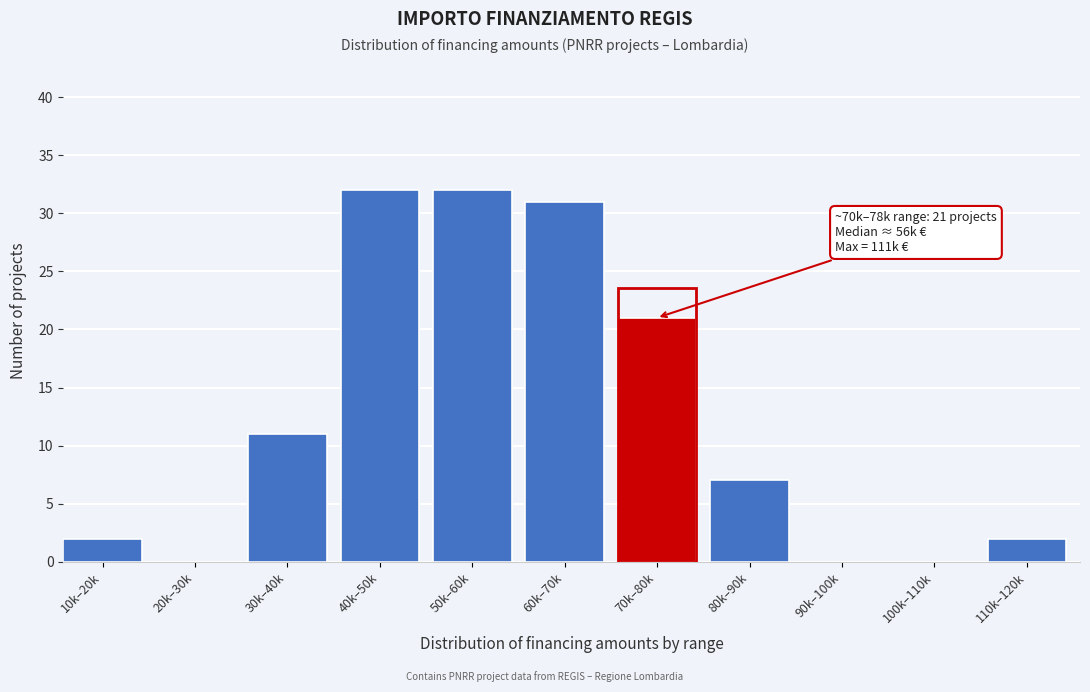

Reading right to left, transcribe all the data shown in this chart.

110k–120k=2	100k–110k=0	90k–100k=0	80k–90k=7	70k–80k=21	60k–70k=31	50k–60k=32	40k–50k=32	30k–40k=11	20k–30k=0	10k–20k=2